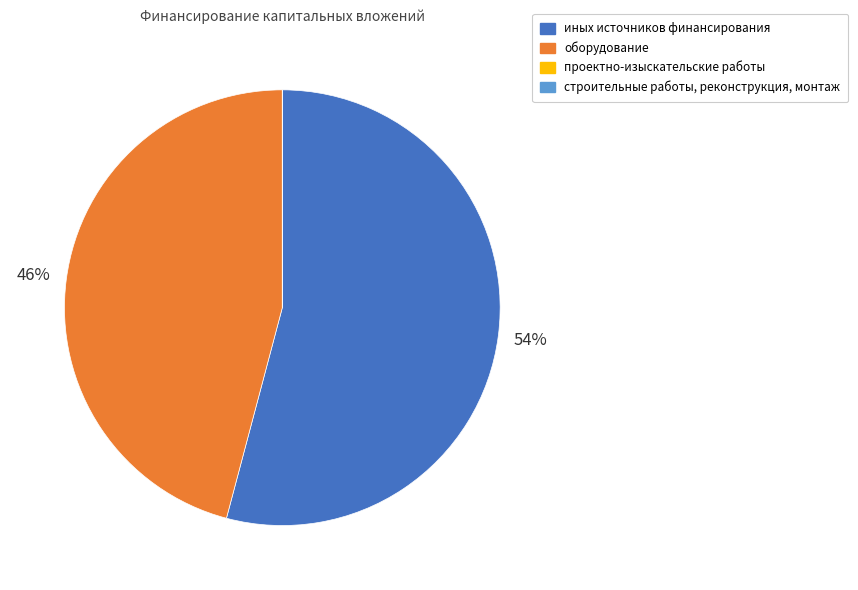

Which category accounts for the majority?

иных источников финансирования